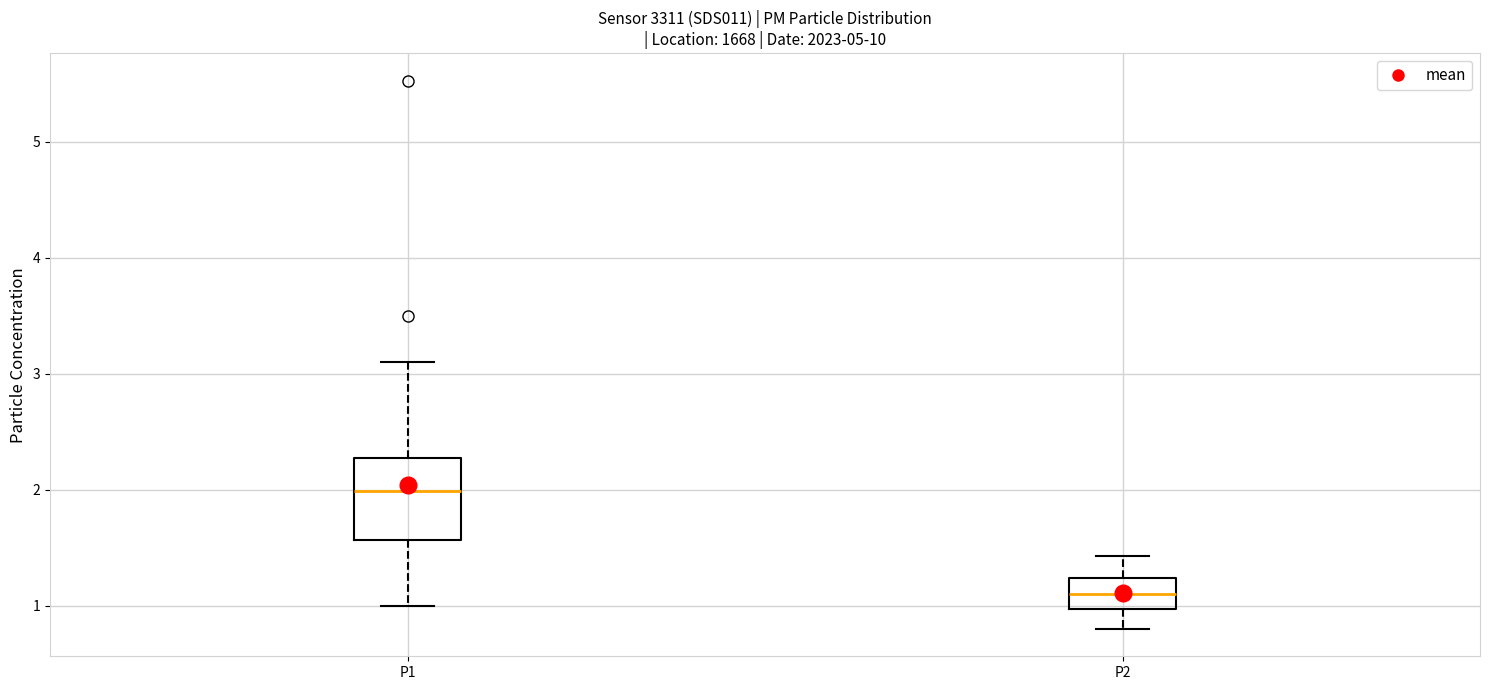

Reading left to right, read every box against the y-axis: the position of its median line, the range the box covers, and the ends of its whiskers. The values are not printed on the chart, so give them approximately, as read against the axis.

P1: median 2.0, box 1.6 to 2.3, whiskers 1.0 to 3.1
P2: median 1.1, box 1.0 to 1.2, whiskers 0.8 to 1.4